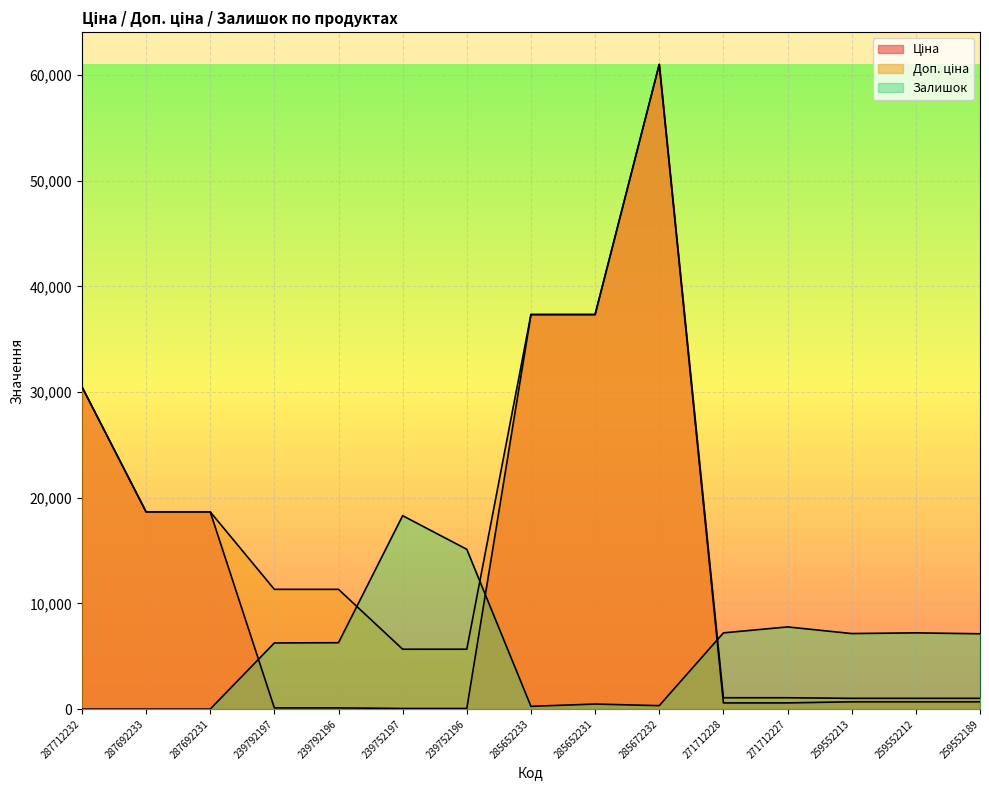

Reading left to right, what are all the values shown in this chart?

Ціна: 30512.3	18671.5	18671.5	113.3	113.3	56.7	56.7	37343.0	37343.0	61024.7	586.0	586.0	689.1	689.1	689.1
Доп. ціна: 30512.3	18671.5	18671.5	11334.0	11334.0	5667.0	5667.0	37343.0	37343.0	61024.7	1074.5	1074.5	1017.8	1017.8	1017.8
Залишок: 0.0	0.0	0.0	6261.4	6283.0	18307.4	15122.6	260.0	476.6	325.0	7214.6	7777.9	7149.6	7214.6	7128.0